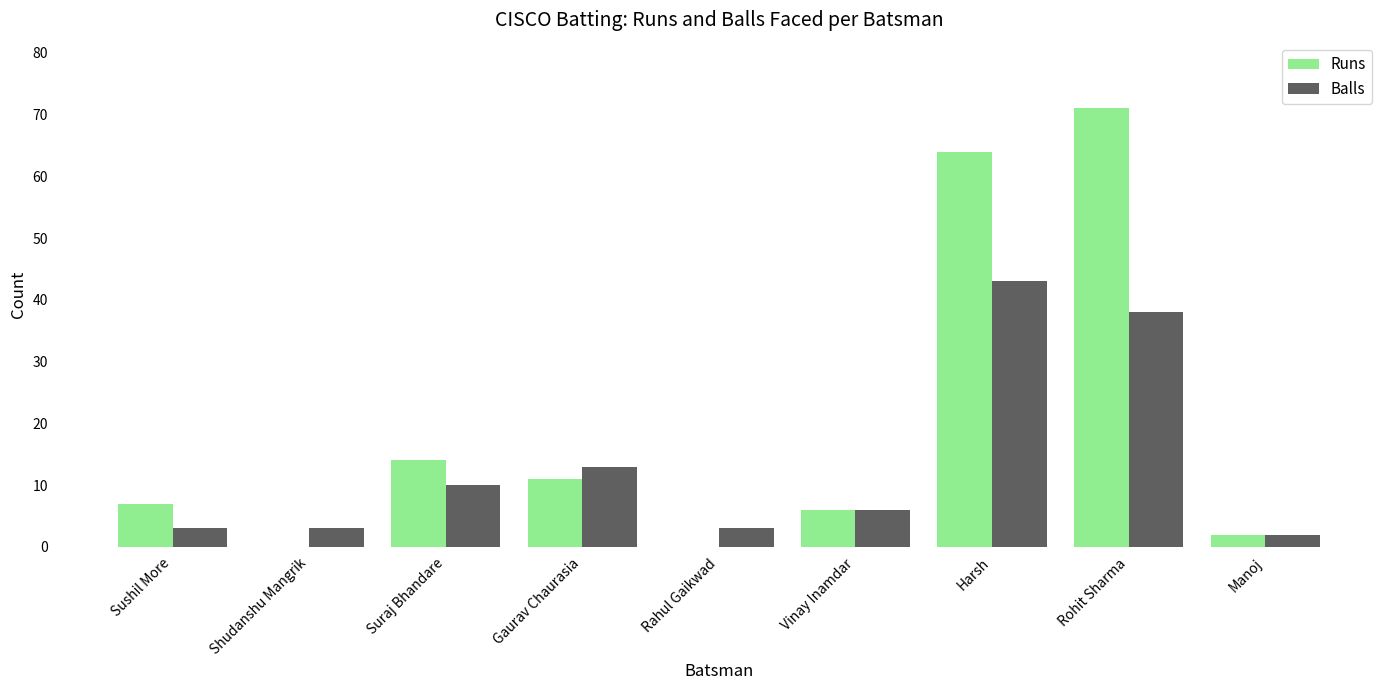

Reading right to left, transcribe all the data shown in this chart.

Runs: 2	71	64	6	0	11	14	0	7
Balls: 2	38	43	6	3	13	10	3	3